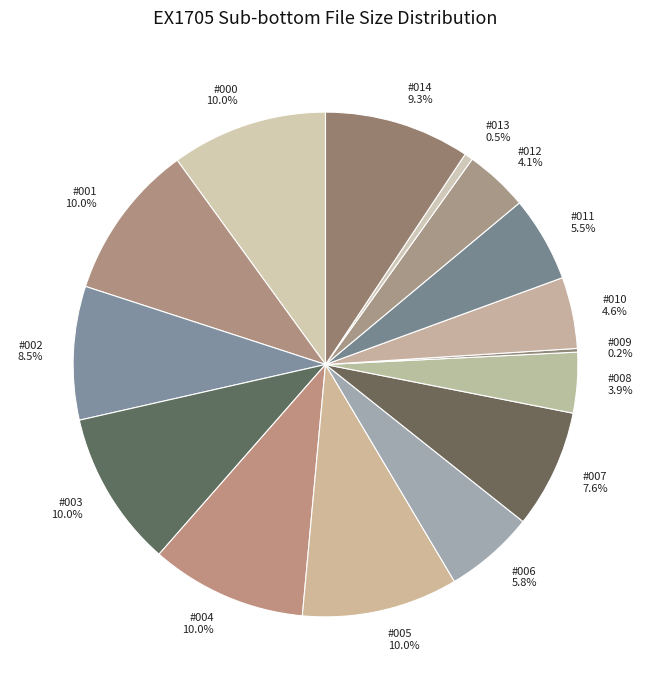

Is #010 the majority of the pie?

No